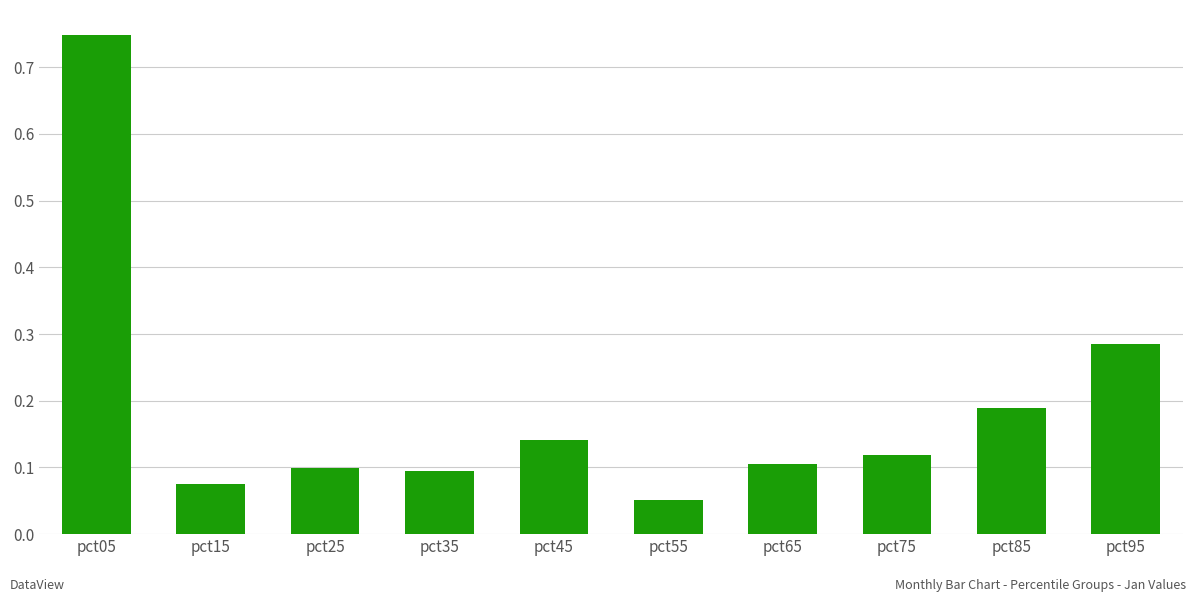

Which label corresponds to the smallest value in the chart?

pct55